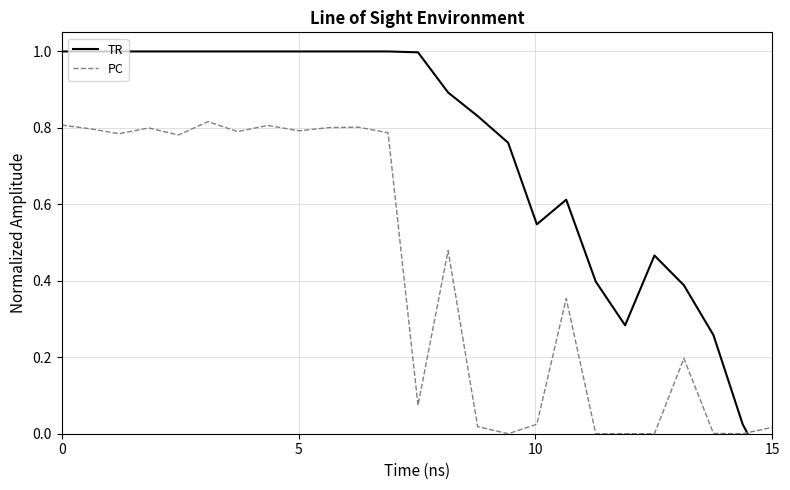

The PC series shows 0.8 at 0. True or false?

True